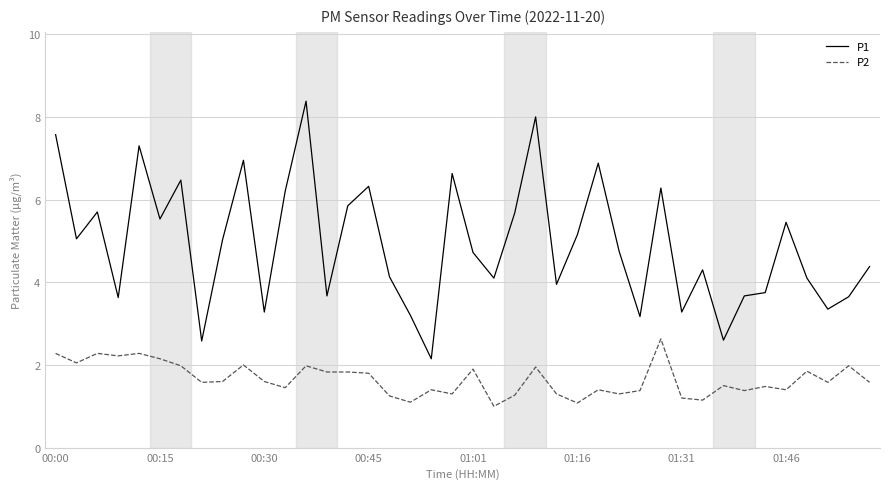

List the series in order of their peak value, lowest first.

P2, P1